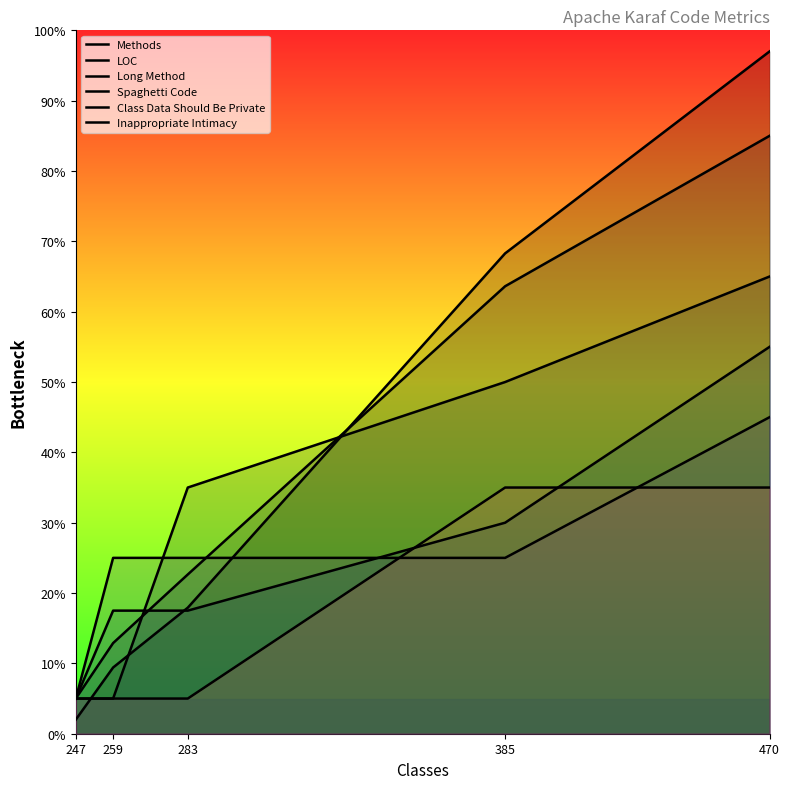

Does the chart have visible grid lines?

No